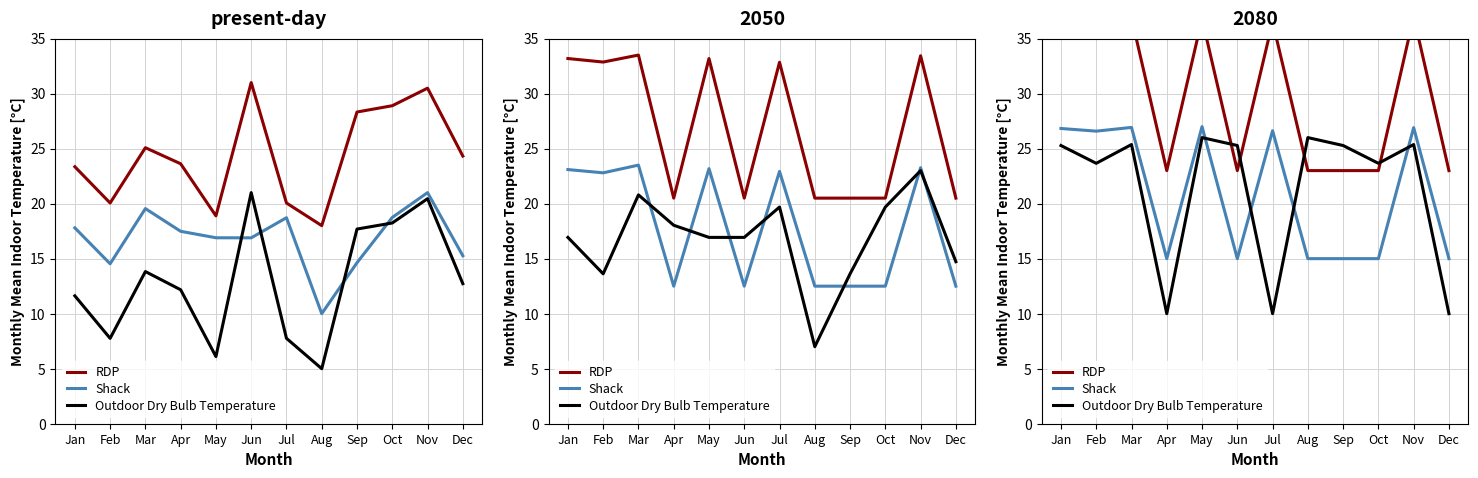

How many intersections are there between Shack and Outdoor Dry Bulb Temperature?

4